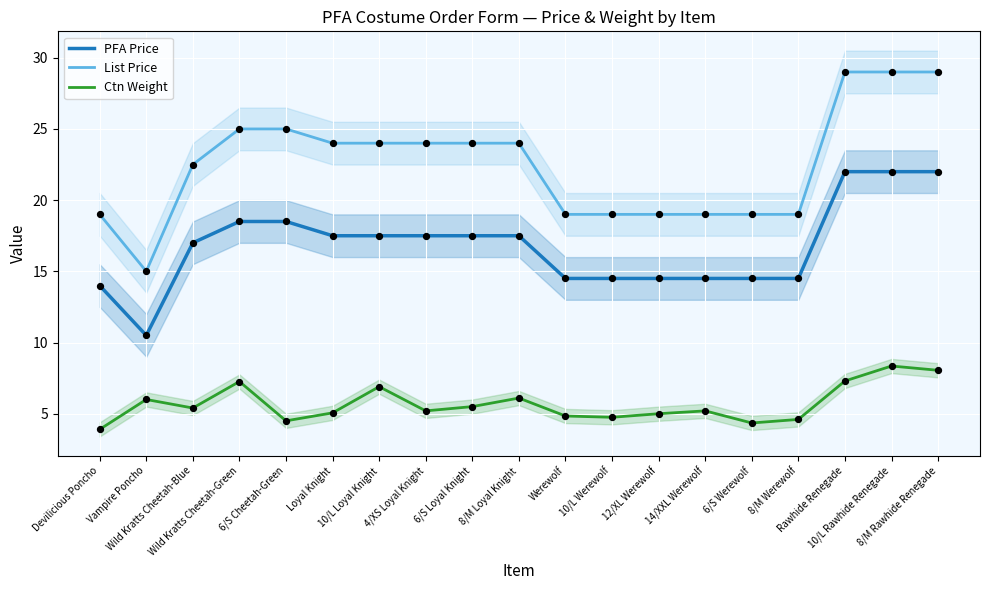

At how many categories does at least one series exceed 24?

5